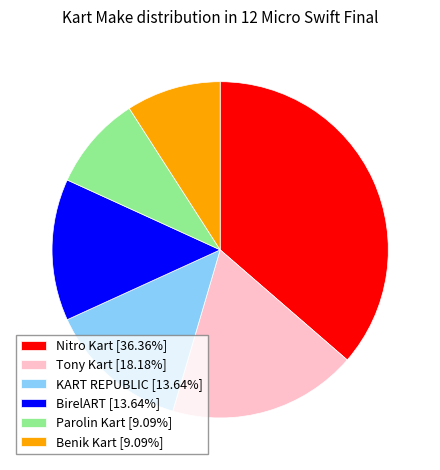

Combined, do KART REPUBLIC [13.64%] and Benik Kart [9.09%] account for over 50%?

No